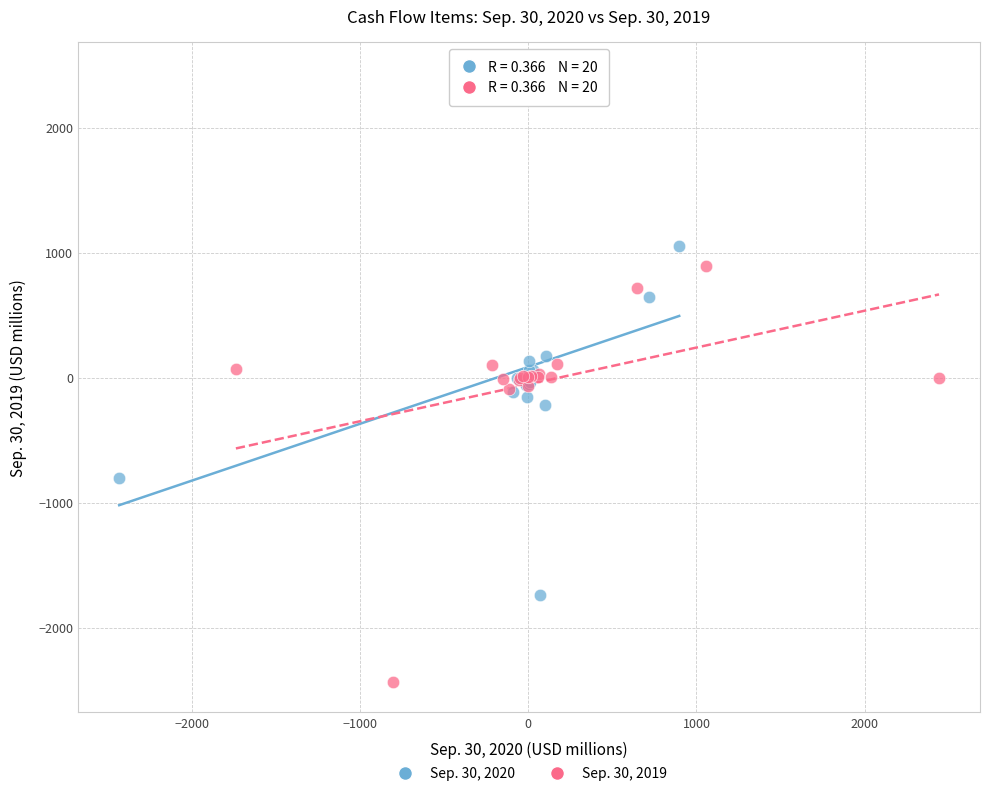

Which series reaches the maximum Y coordinate?

Sep. 30, 2020